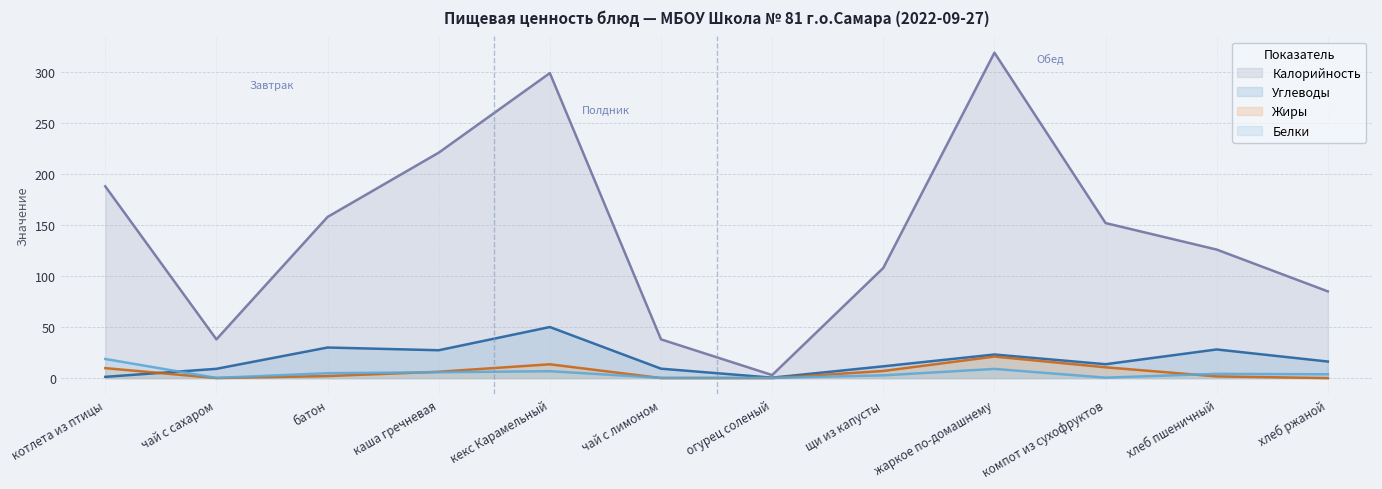

True or false: Углеводы has a value of 9.1 at чай с сахаром.

True